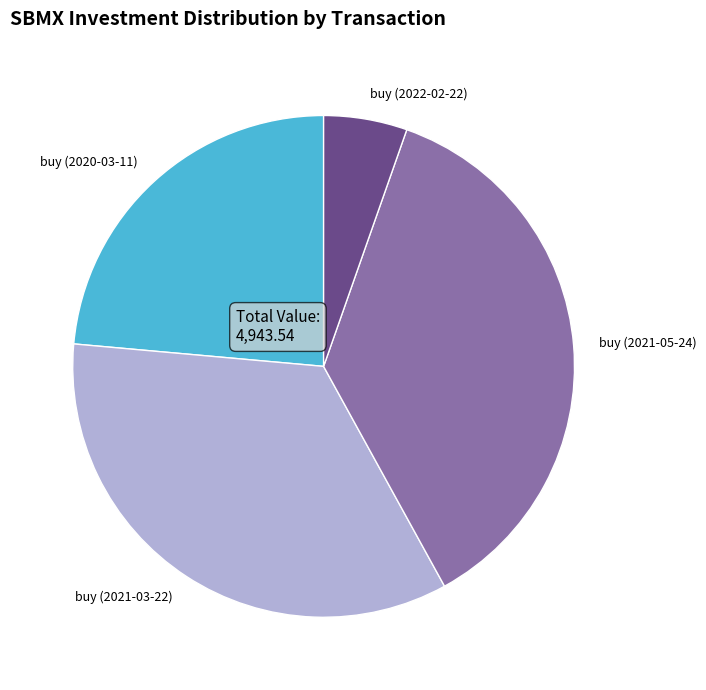

Do buy (2021-03-22) and buy (2020-03-11) together represent more than half of the pie?

Yes